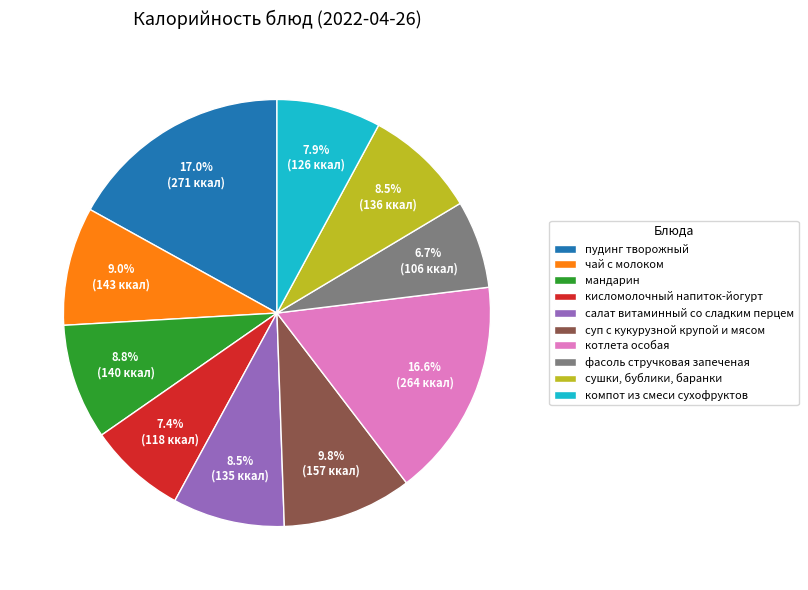

What is the total percentage of суп с кукурузной крупой и мясом and фасоль стручковая запеченая?

16.5%